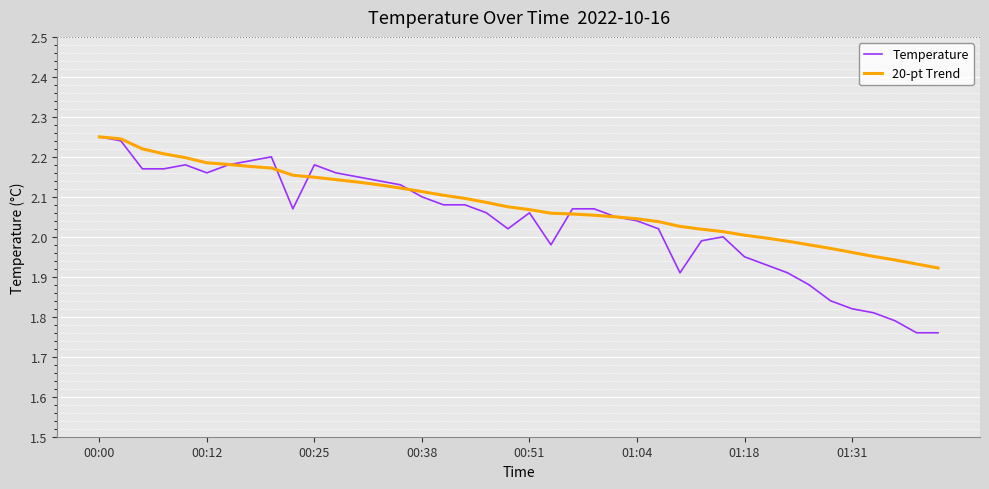

Which series has the widest spread of values?

Temperature